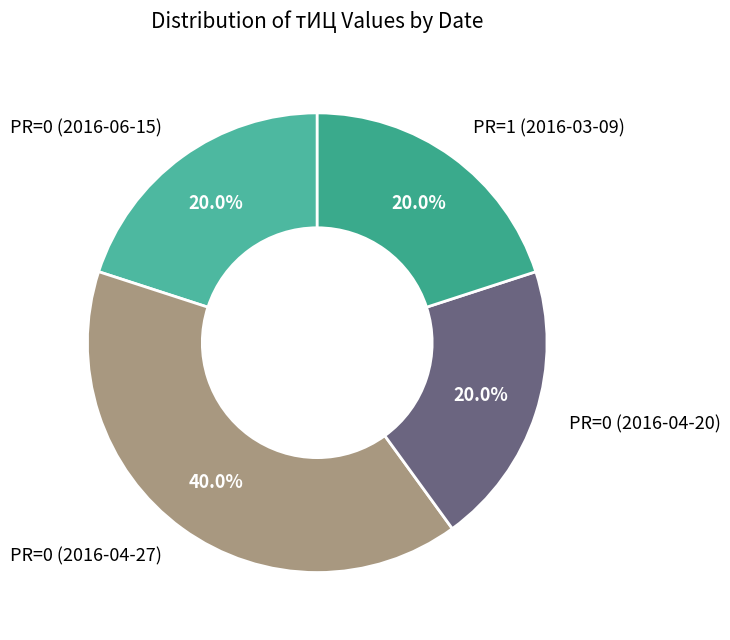

To the nearest percent, what percentage of the pie is PR=1 (2016-03-09)?

20%